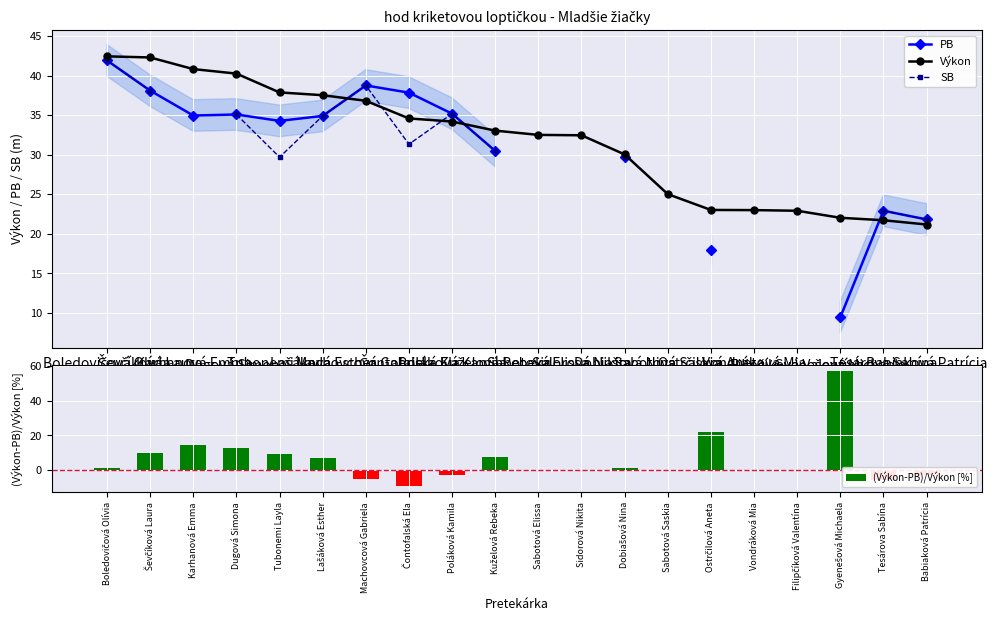

Rank the series at Babiaková Patrícia from lowest to highest value.

(Výkon-PB)/Výkon [%], Výkon, PB, SB